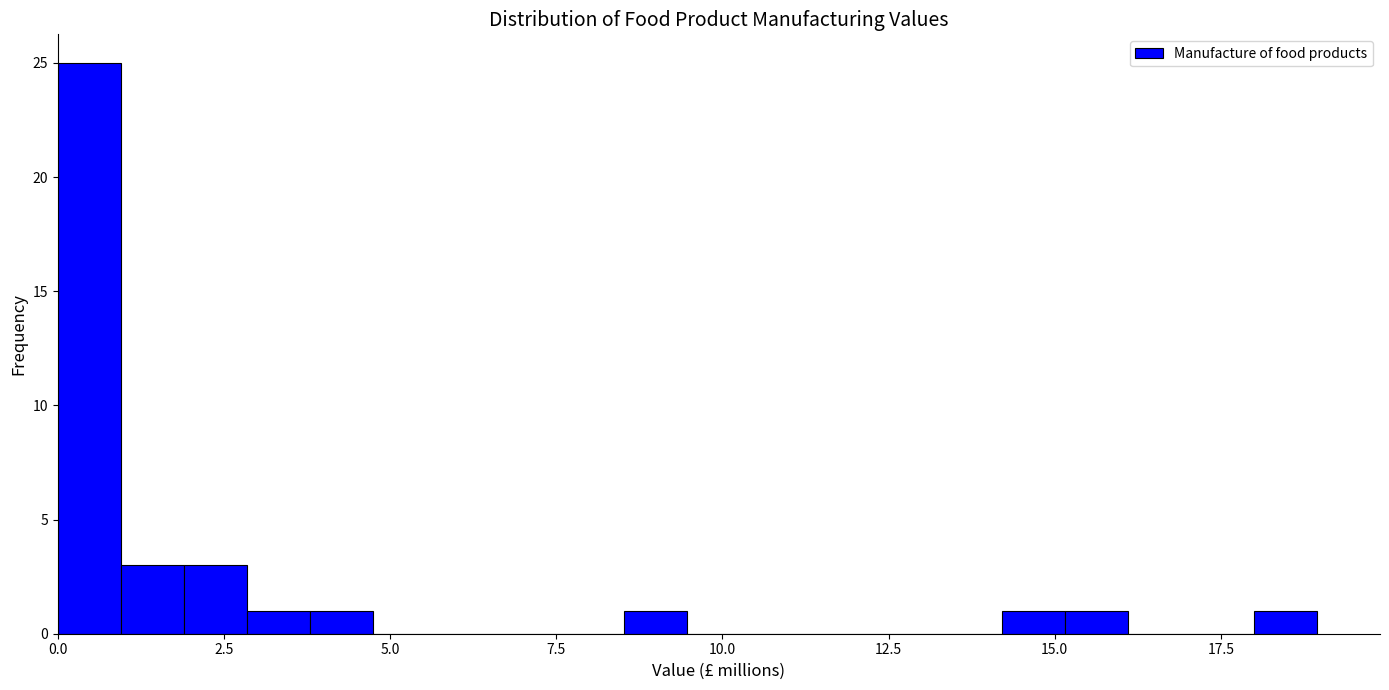

Around what value on the x-axis is the tallest bar? Give the approximate position of its centre, as read against the axis.

0.5